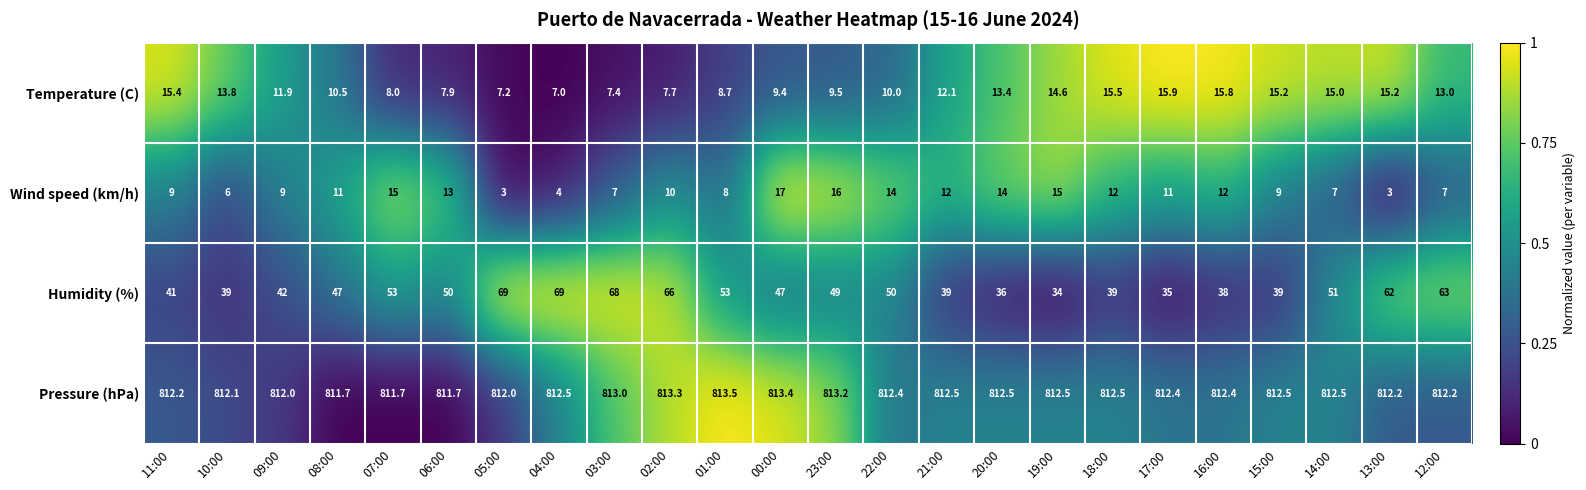

What is the lowest value of the Pressure (hPa) series?

811.7